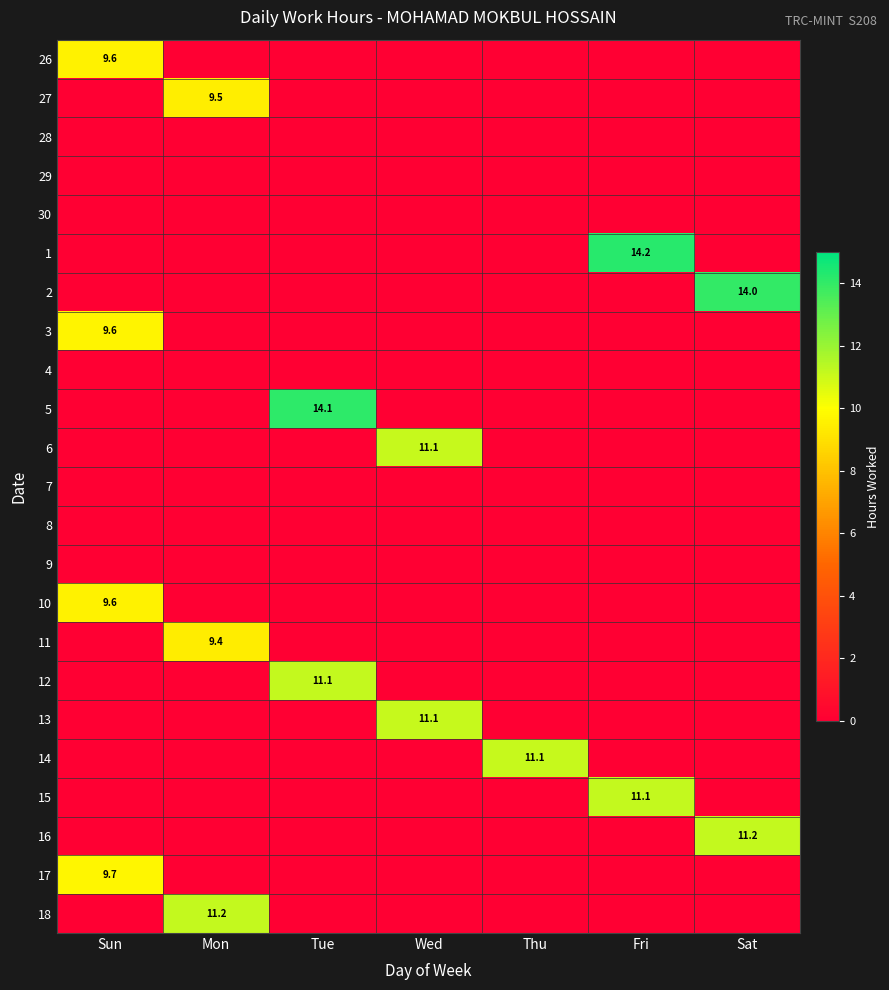

What is the greatest value displayed?

14.2